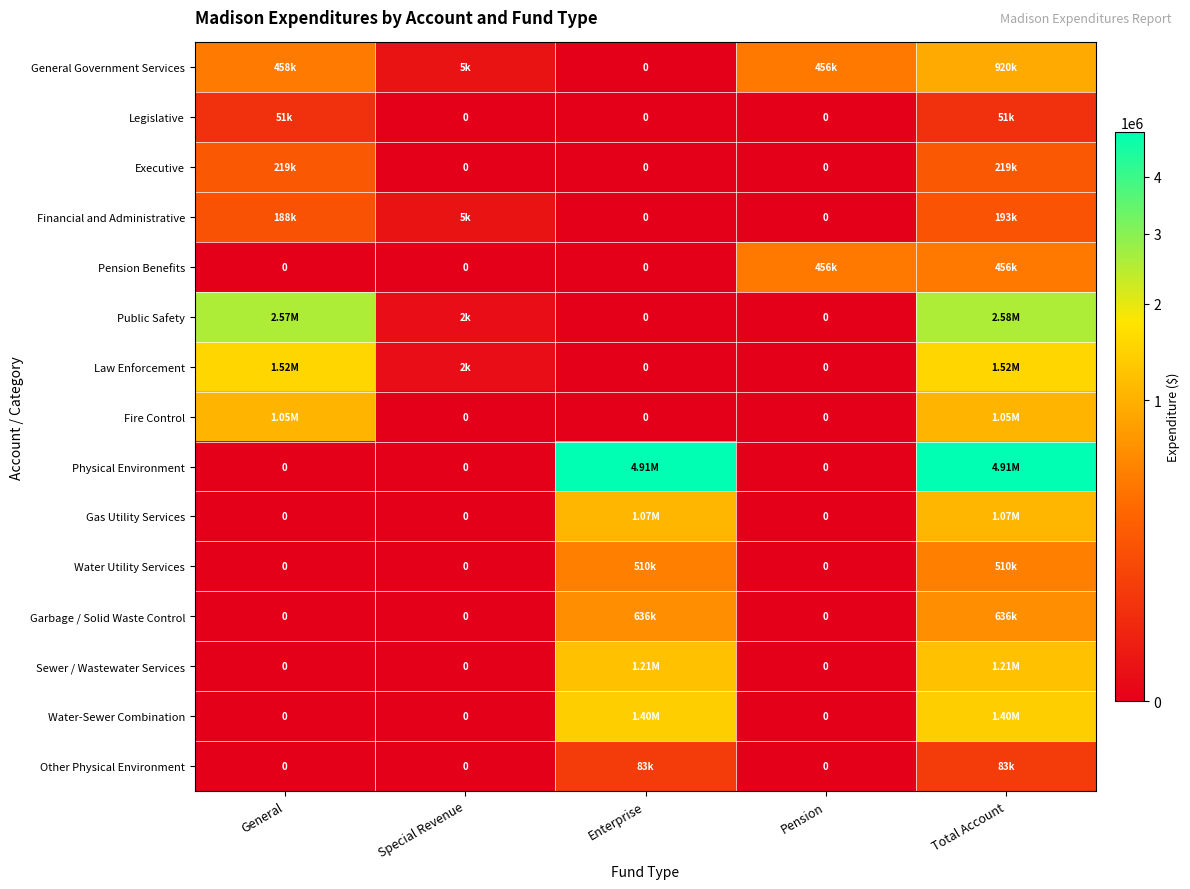

At General, list the series in order from largest to smallest.

Public Safety, Law Enforcement, Fire Control, General Government Services, Executive, Financial and Administrative, Legislative, Pension Benefits, Physical Environment, Gas Utility Services, Water Utility Services, Garbage / Solid Waste Control, Sewer / Wastewater Services, Water-Sewer Combination, Other Physical Environment